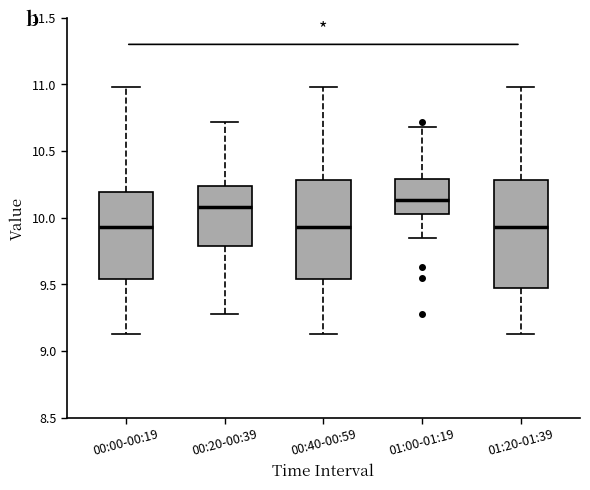

Where is the upper edge of the box for 01:20-01:39 on the y-axis? The values are not printed on the chart, so give them approximately, as read against the axis.

10.30